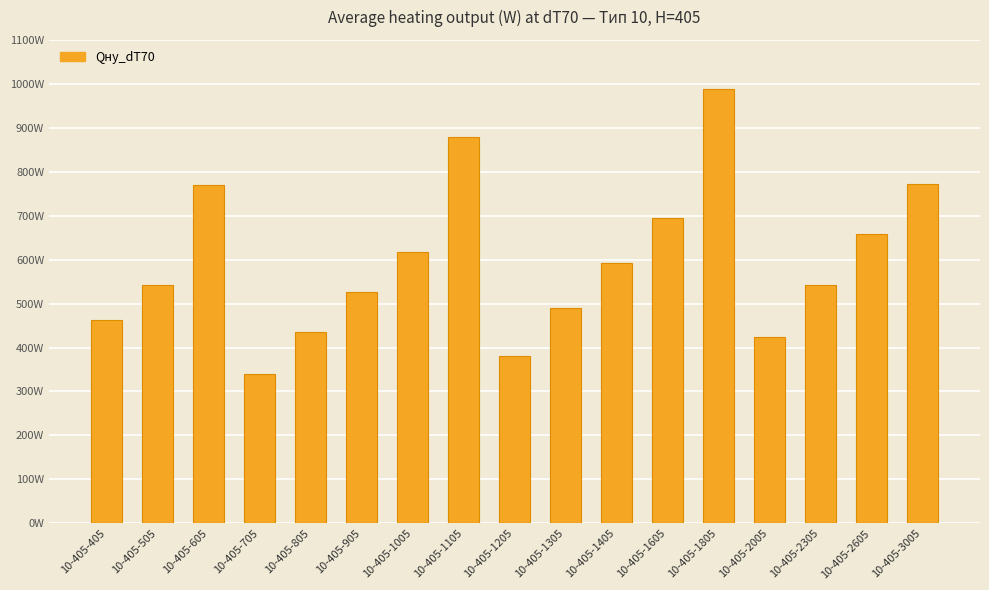

What is the change in value from 10-405-805 to 10-405-3005?

+336.5